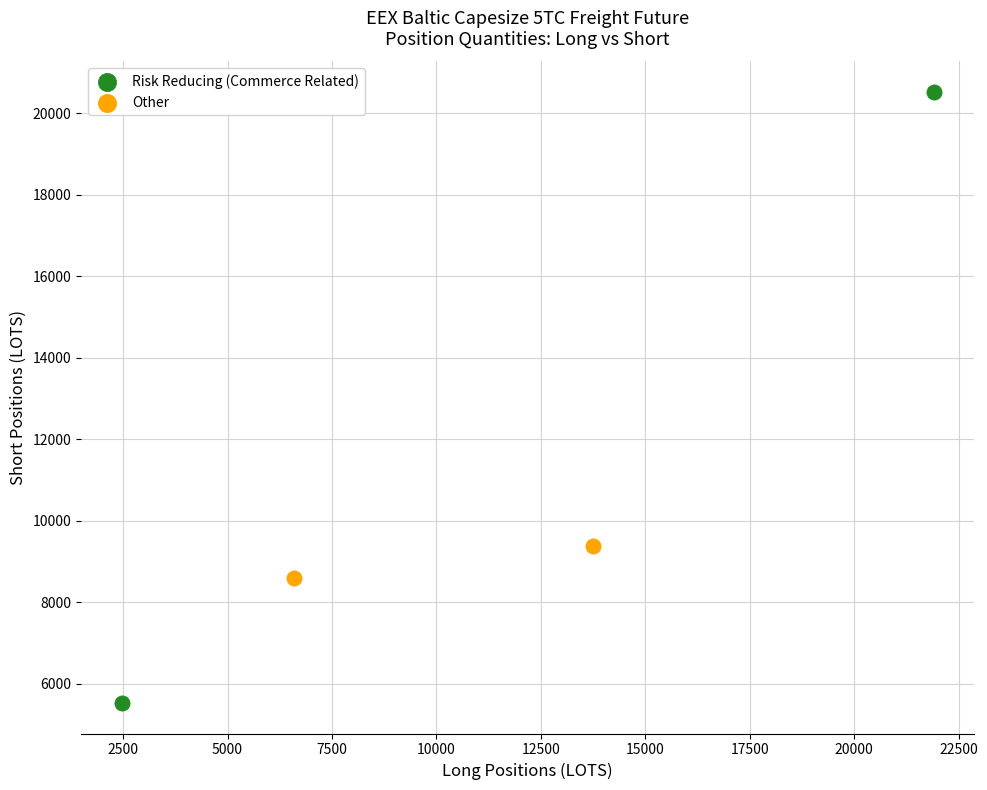

What are all the series names shown in the legend?

Risk Reducing (Commerce Related), Other